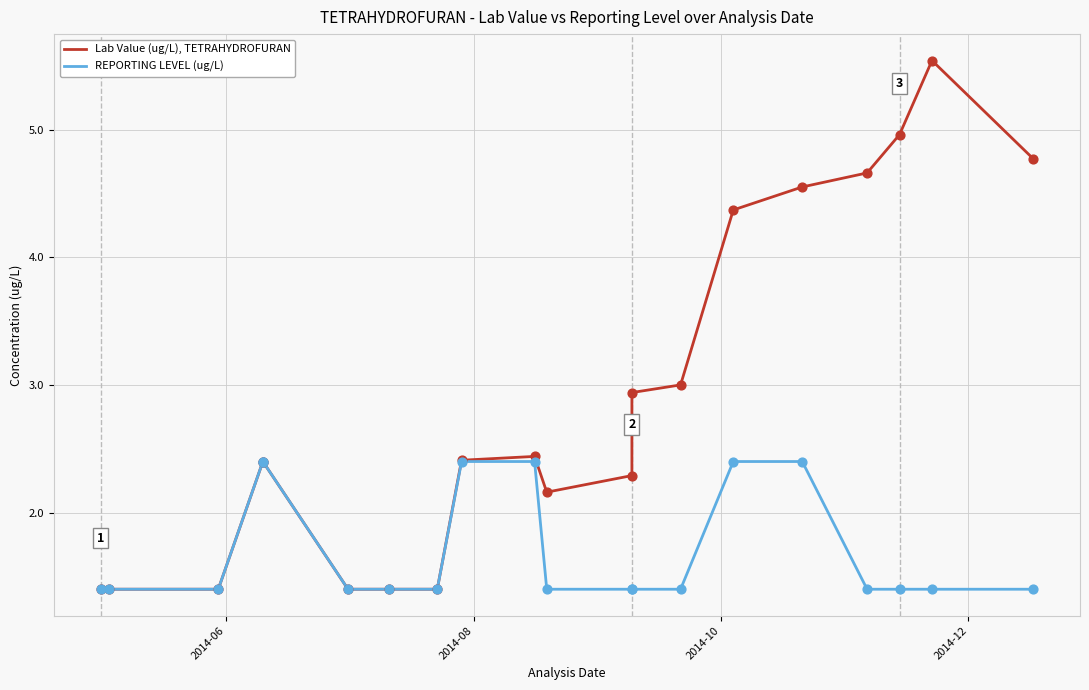

At how many categories does at least one series exceed 3?

6